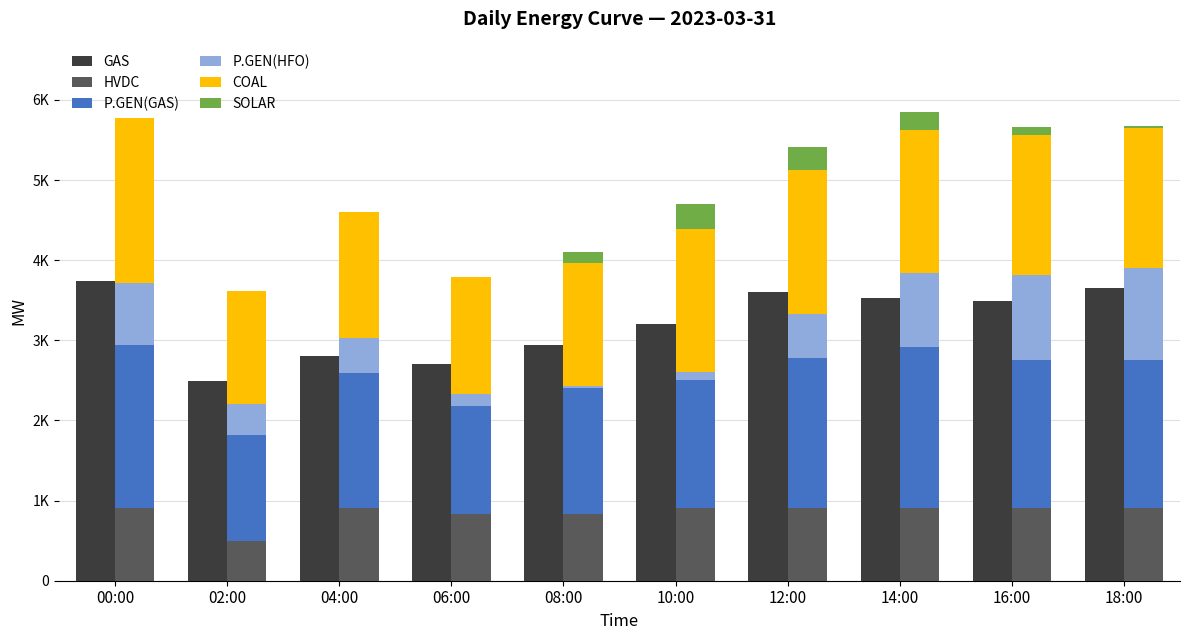

List the labels in order of P.GEN(GAS) value, smallest first.

02:00, 06:00, 08:00, 10:00, 04:00, 16:00, 18:00, 12:00, 14:00, 00:00